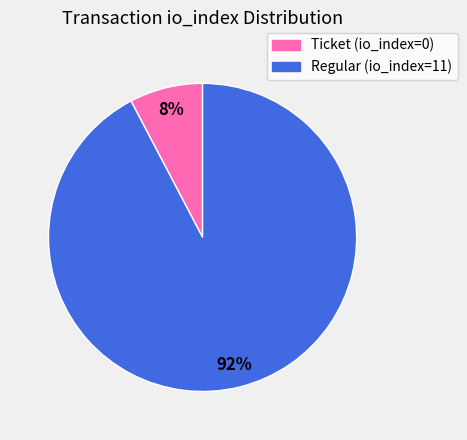

To the nearest percent, what is the average slice percentage?

50%